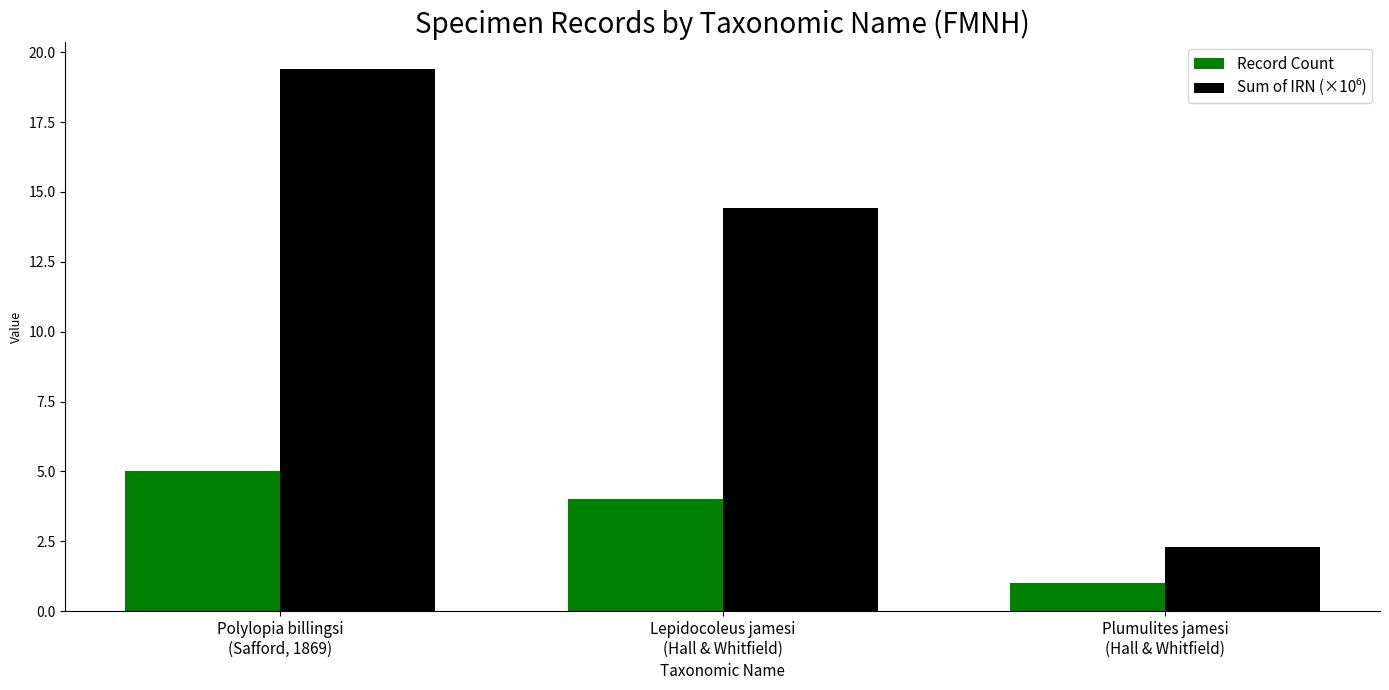

At which label does Record Count first exceed 4?

Polylopia billingsi
(Safford, 1869)